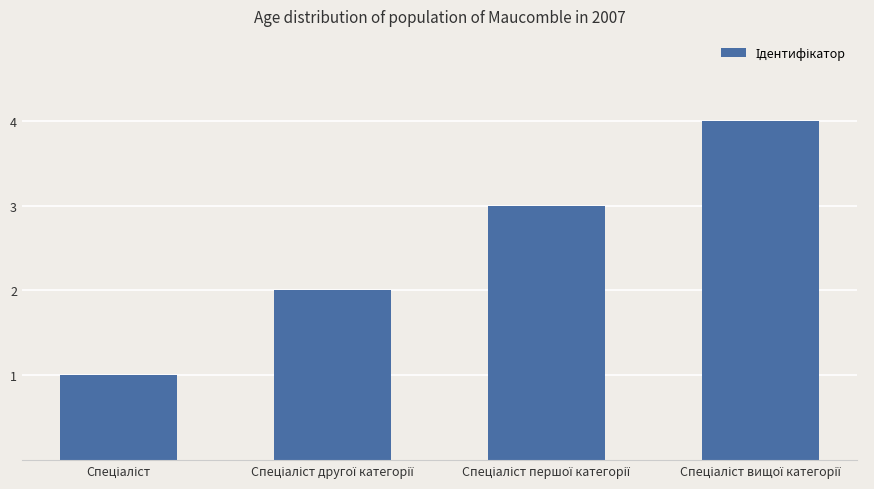

What is the greatest value displayed?

4